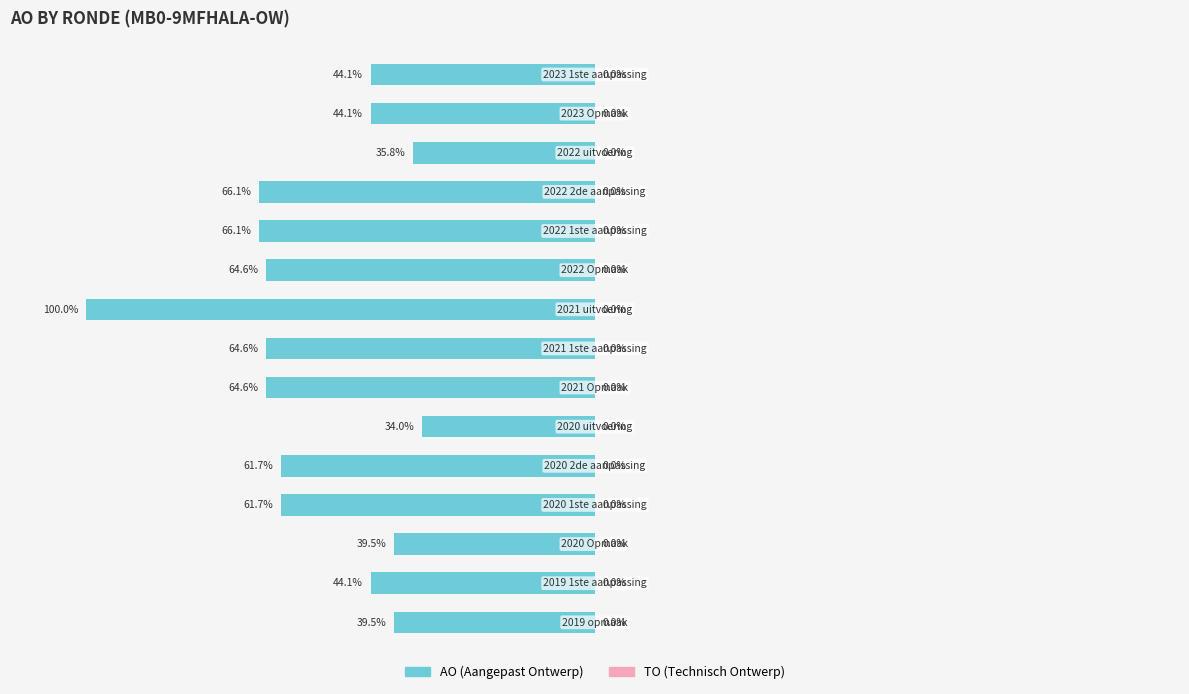

Are the bars horizontal?

Yes